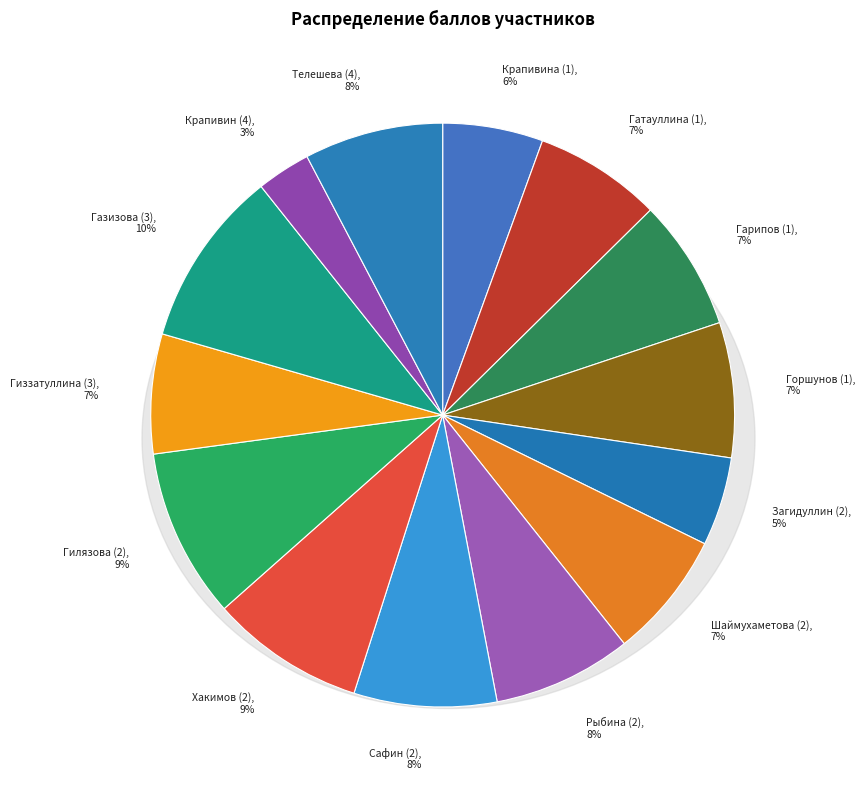

To the nearest percent, what is the average slice percentage?

7%